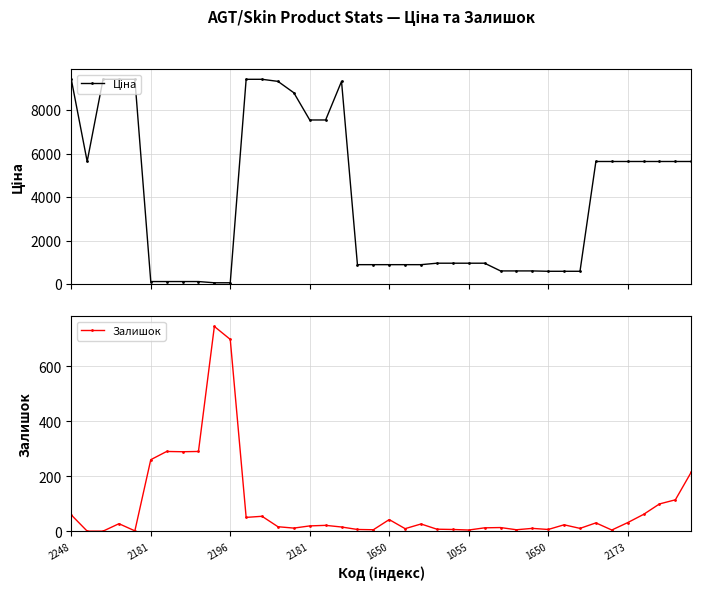

Read the Залишок value at 27.

13.0